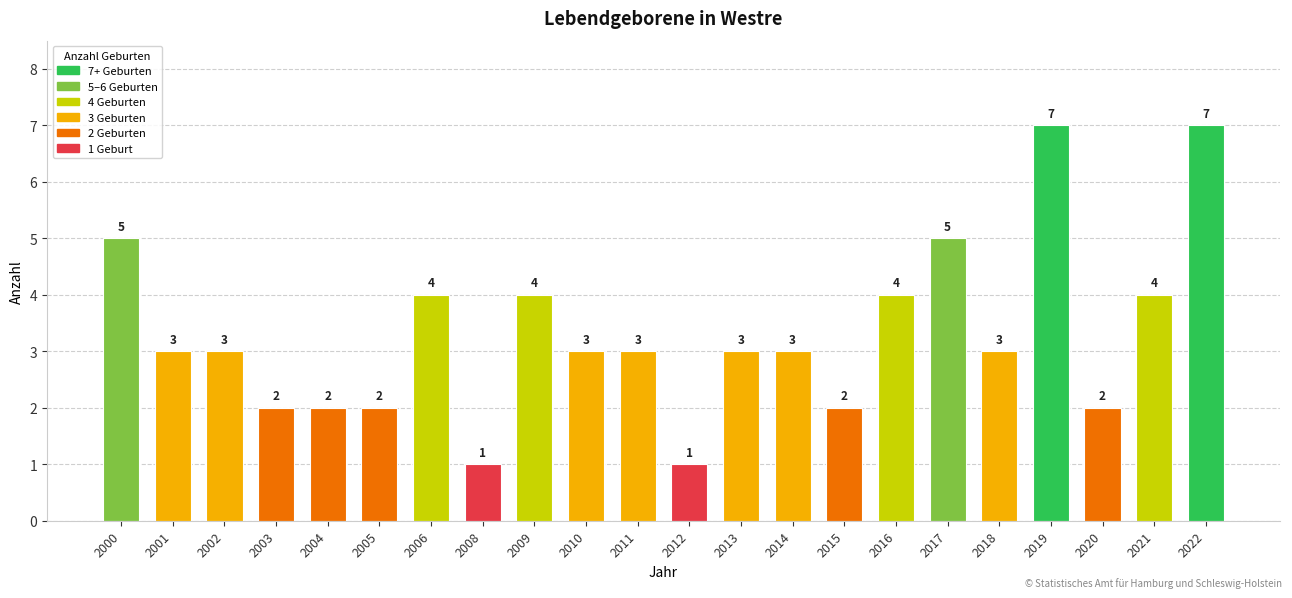

True or false: the data shows 3 at 2018.

True